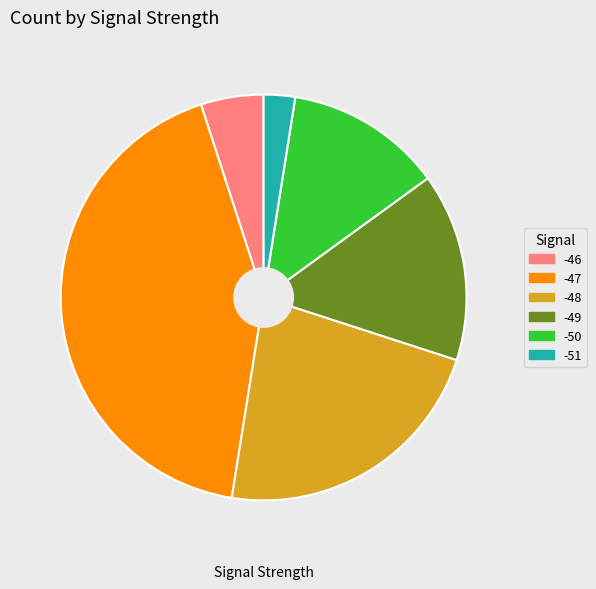

Is the sum of -48 and -47 greater than half?

Yes